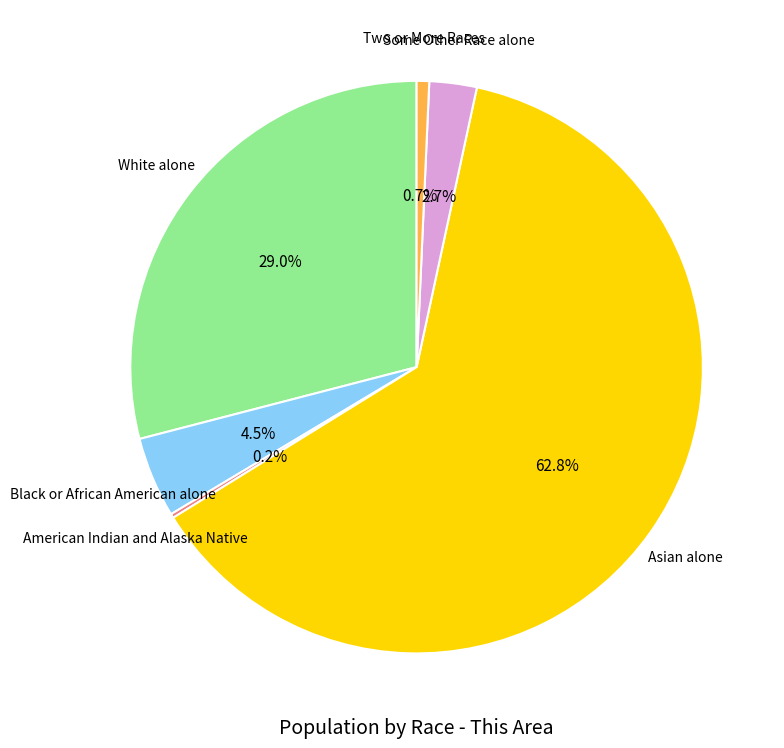

Combined, what portion of the pie is White alone and Two or More Races?

29.7%